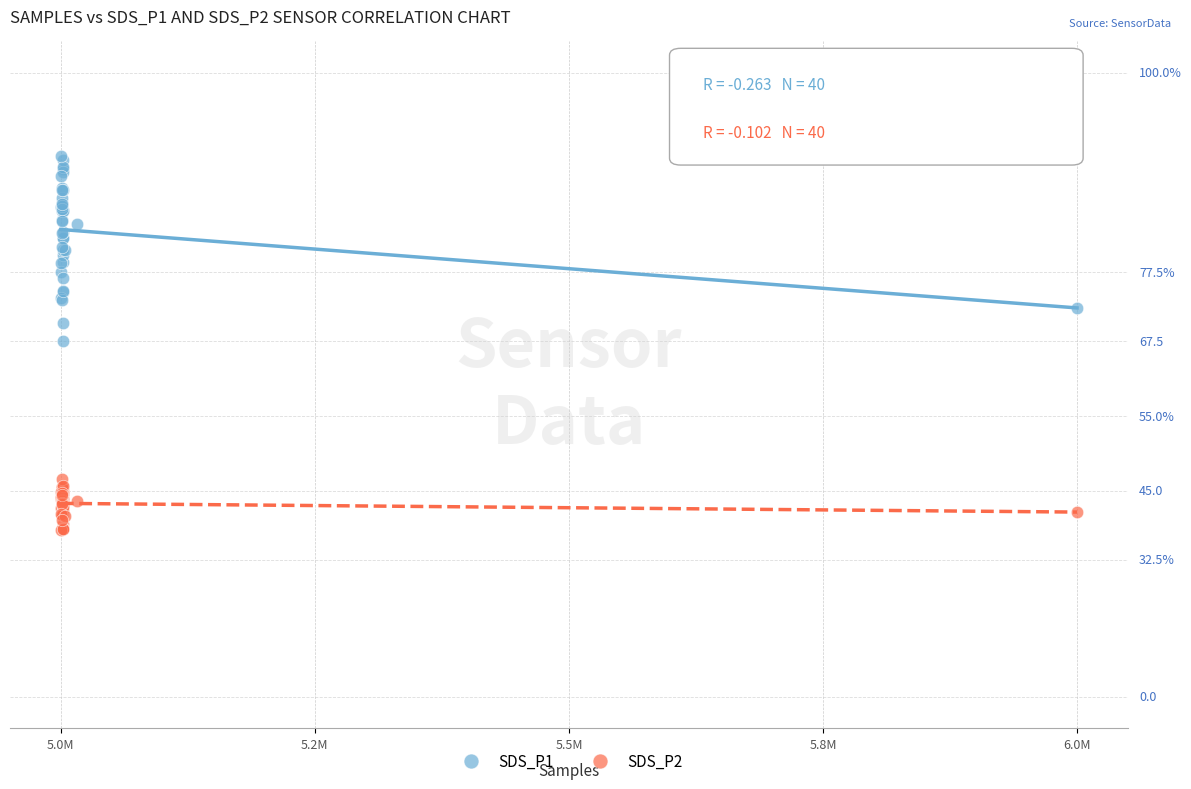

What are all the series names shown in the legend?

SDS_P1, SDS_P2